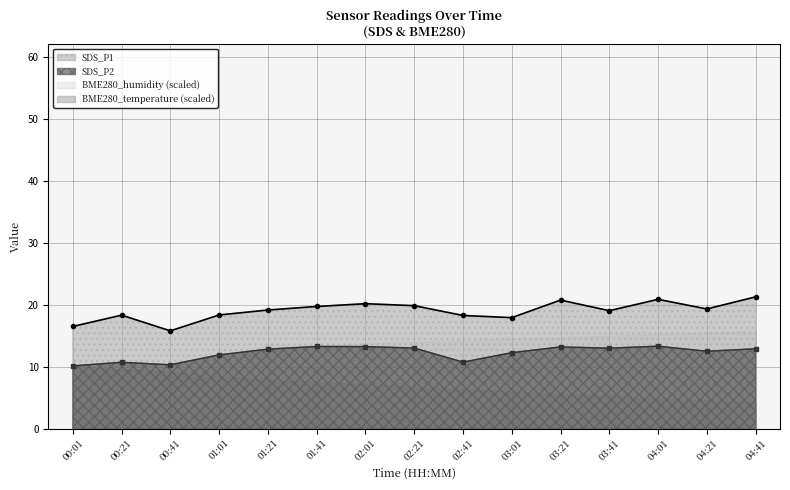

True or false: SDS_P1 and SDS_P2 intersect in this chart.

False